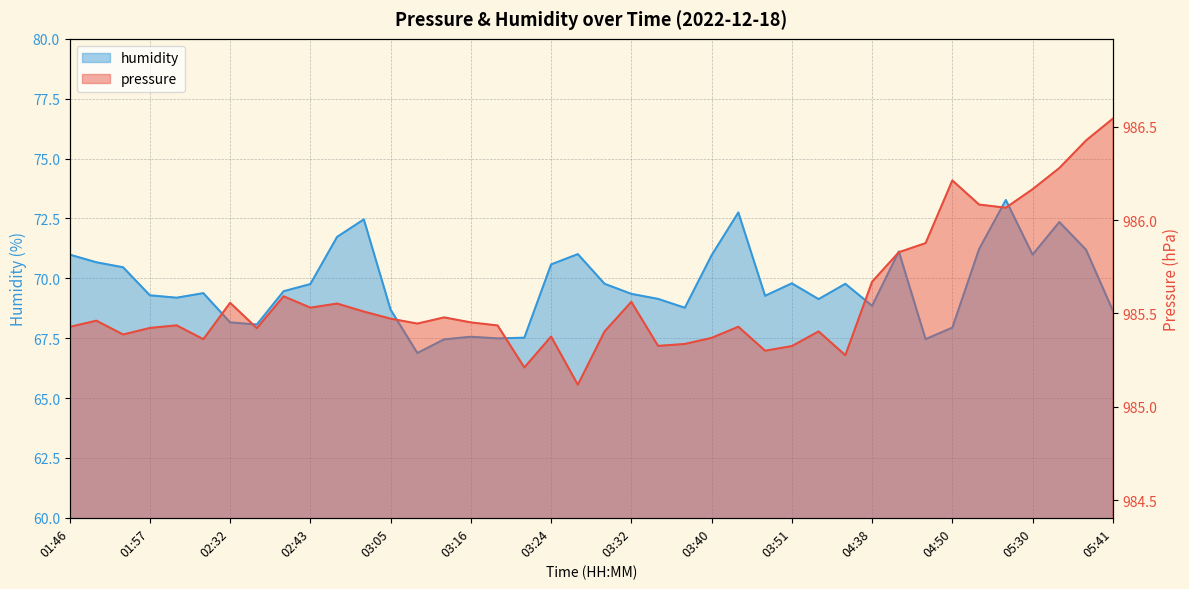

At 03:37, list the series in order from largest to smallest.

pressure, humidity